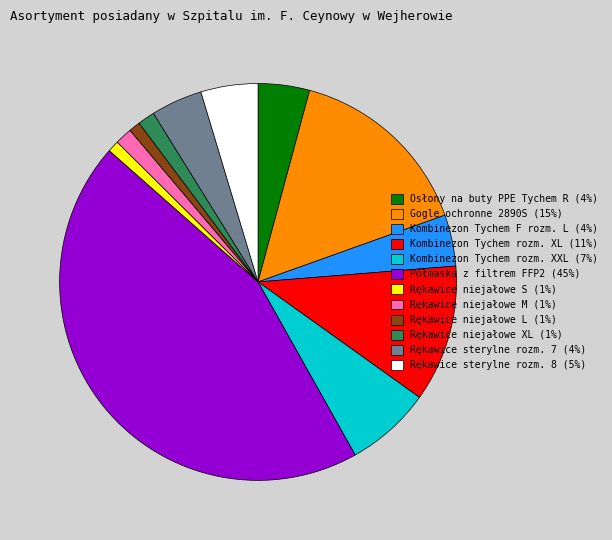

How many segments does this pie chart have?

12